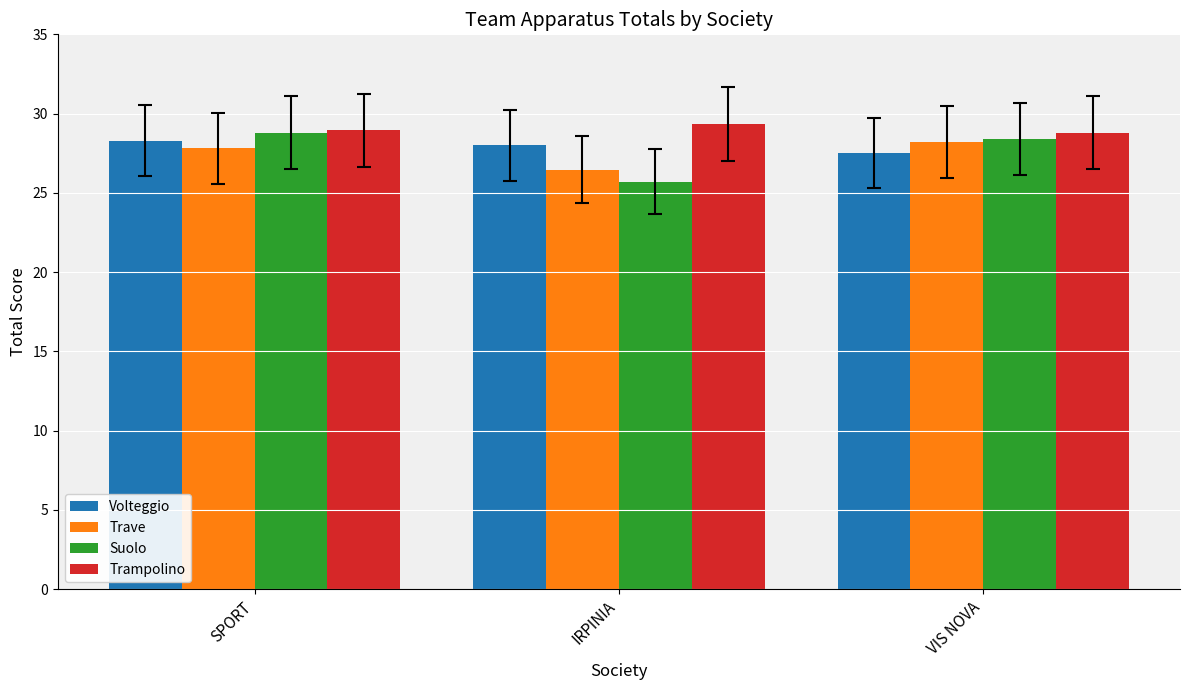

Which series has the largest total across all categories?

Trampolino